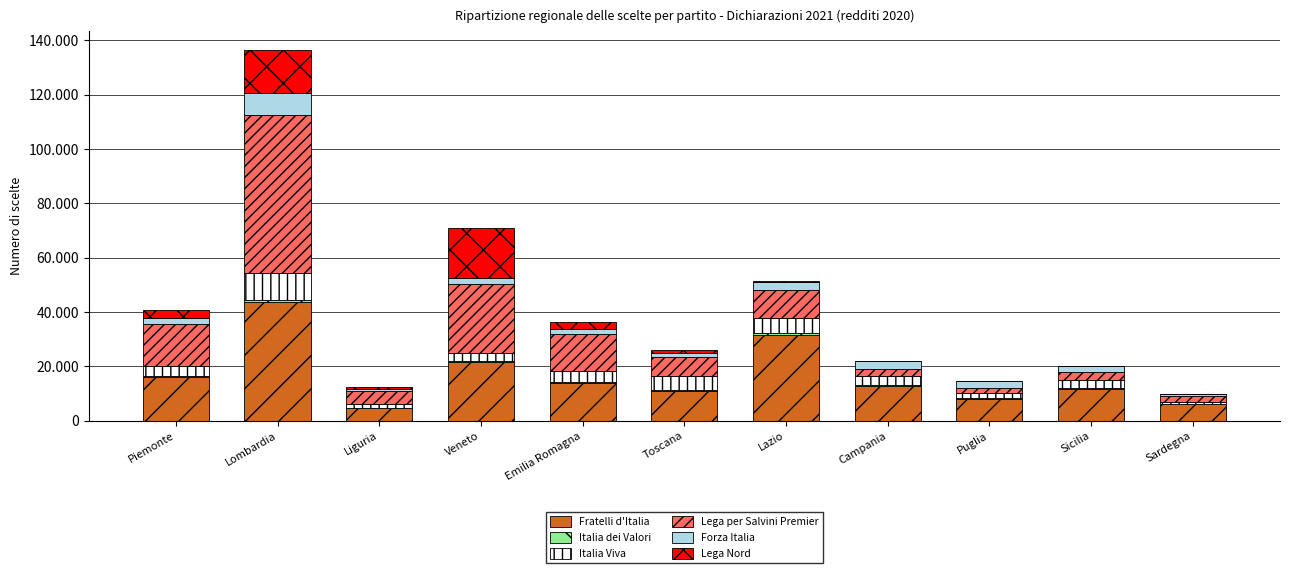

Is it true that Fratelli d'Italia equals 13975 at Emilia Romagna?

True